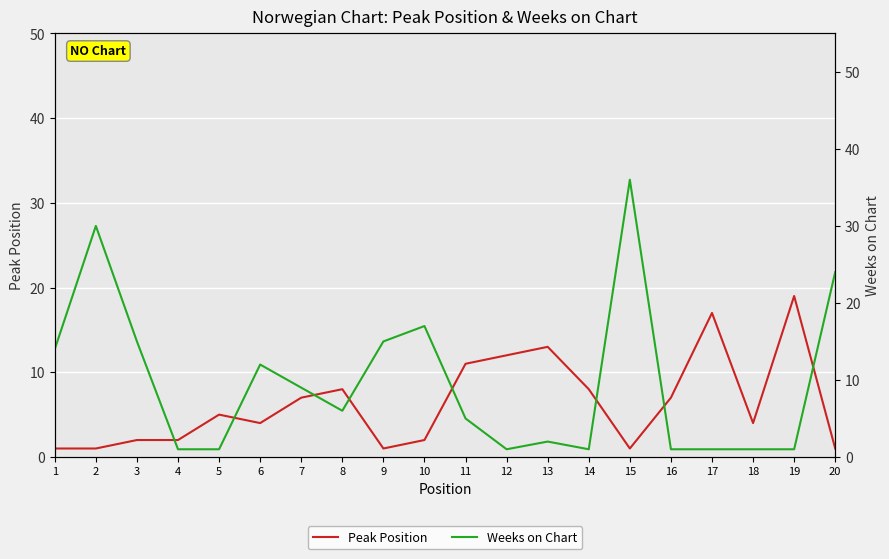

How many intersections are there between Peak Position and Weeks on Chart?

8